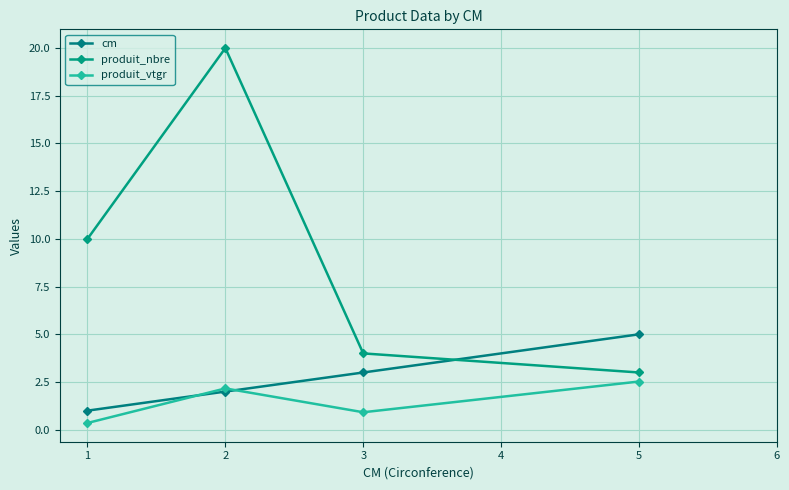

What is the average value of the produit_vtgr series?

1.5